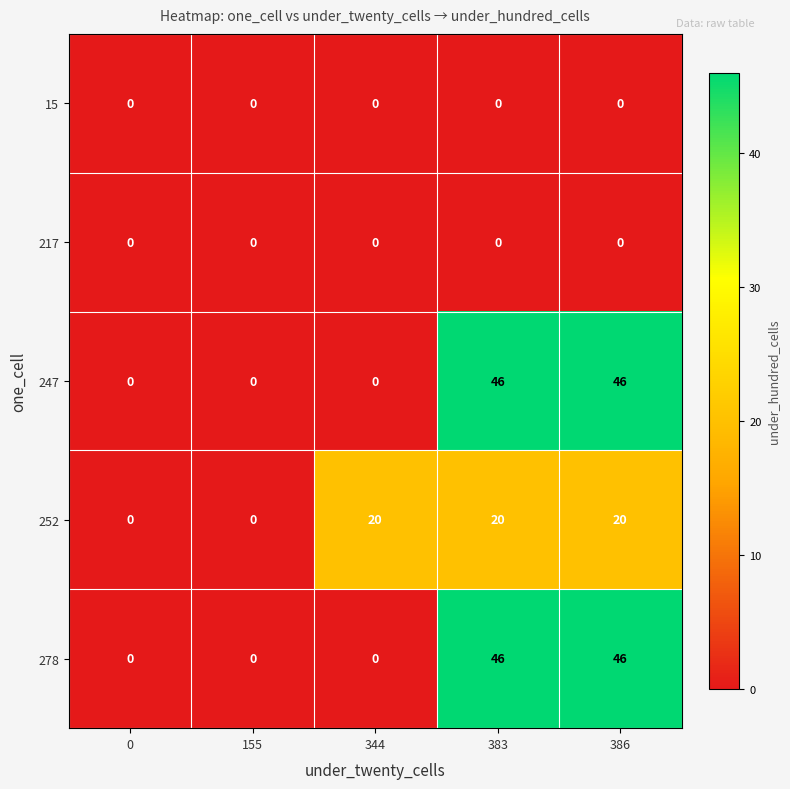

The 247 series shows 29 at 0. True or false?

False